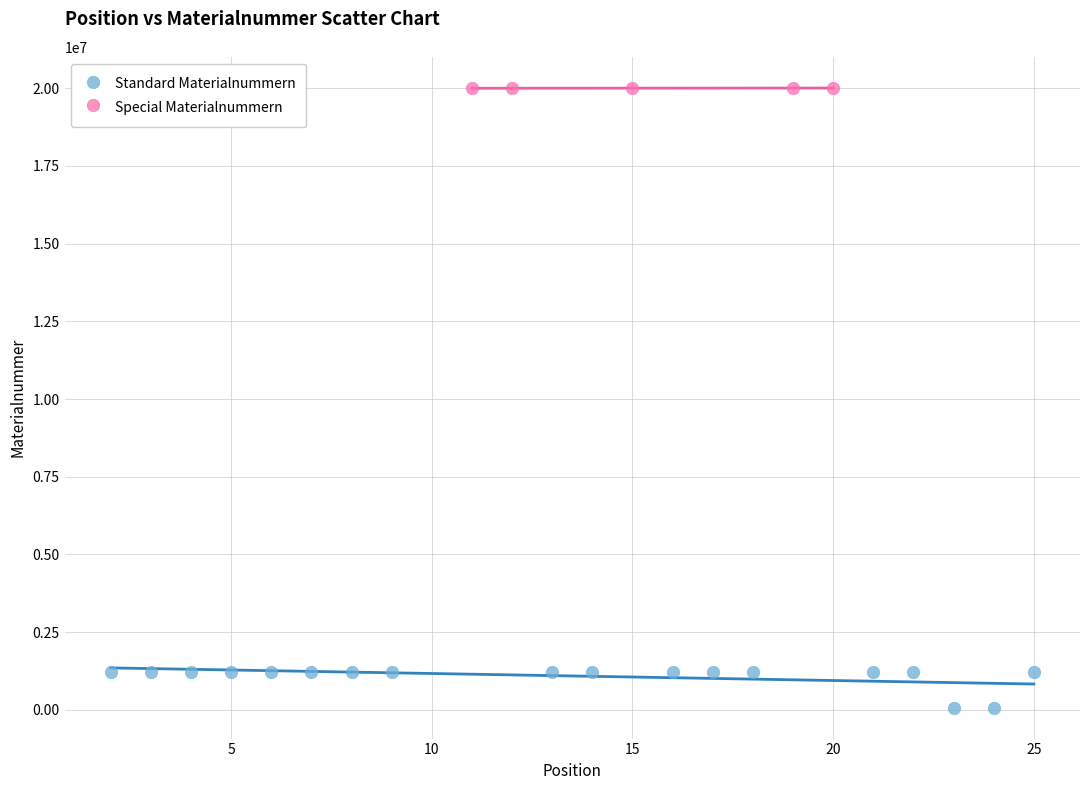

Which series reaches the minimum Y coordinate?

Standard Materialnummern